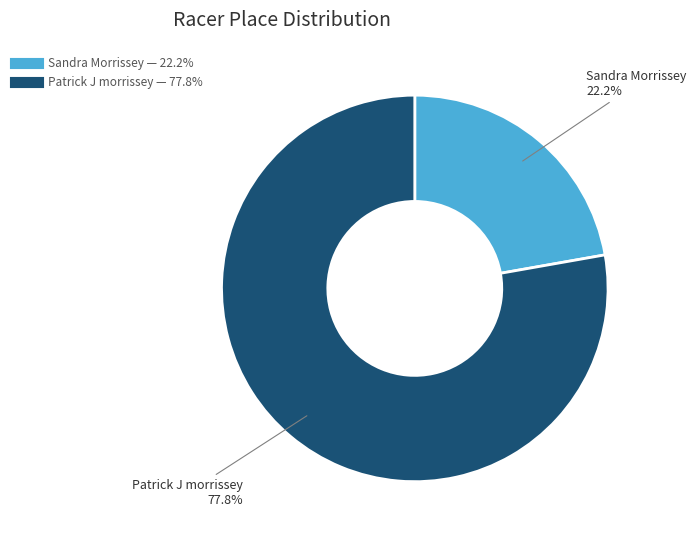

To the nearest percent, what is the combined percentage of Sandra Morrissey and Patrick J morrissey?

100%